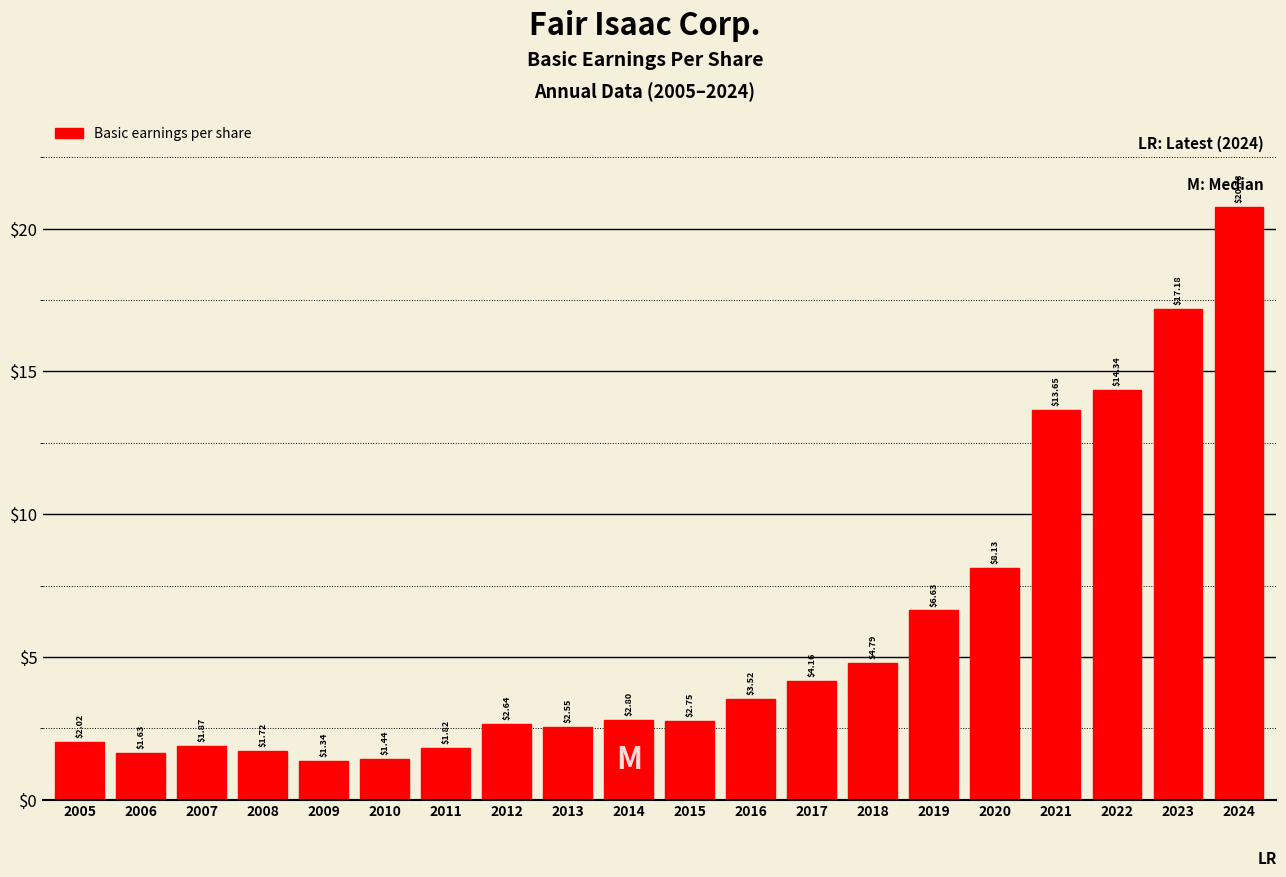

List the labels in order of value, smallest first.

2009, 2010, 2006, 2008, 2011, 2007, 2005, 2013, 2012, 2015, 2014, 2016, 2017, 2018, 2019, 2020, 2021, 2022, 2023, 2024